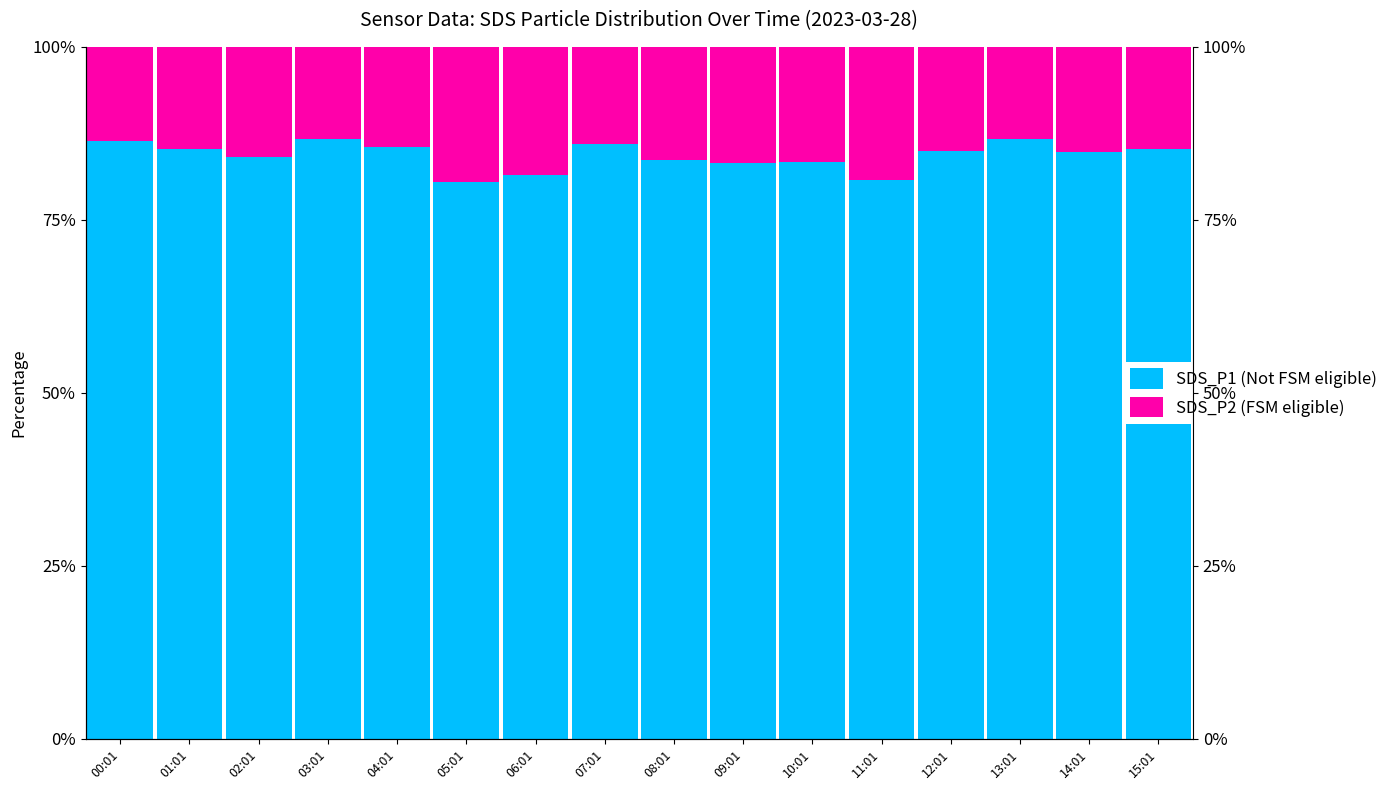

Read the SDS_P2 (FSM eligible) value at 09:01.

16.8